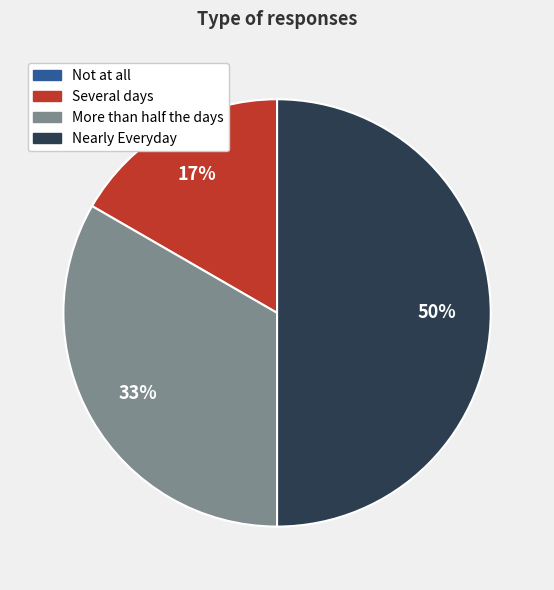

The More than half the days slice represents 33% of the pie. True or false?

True